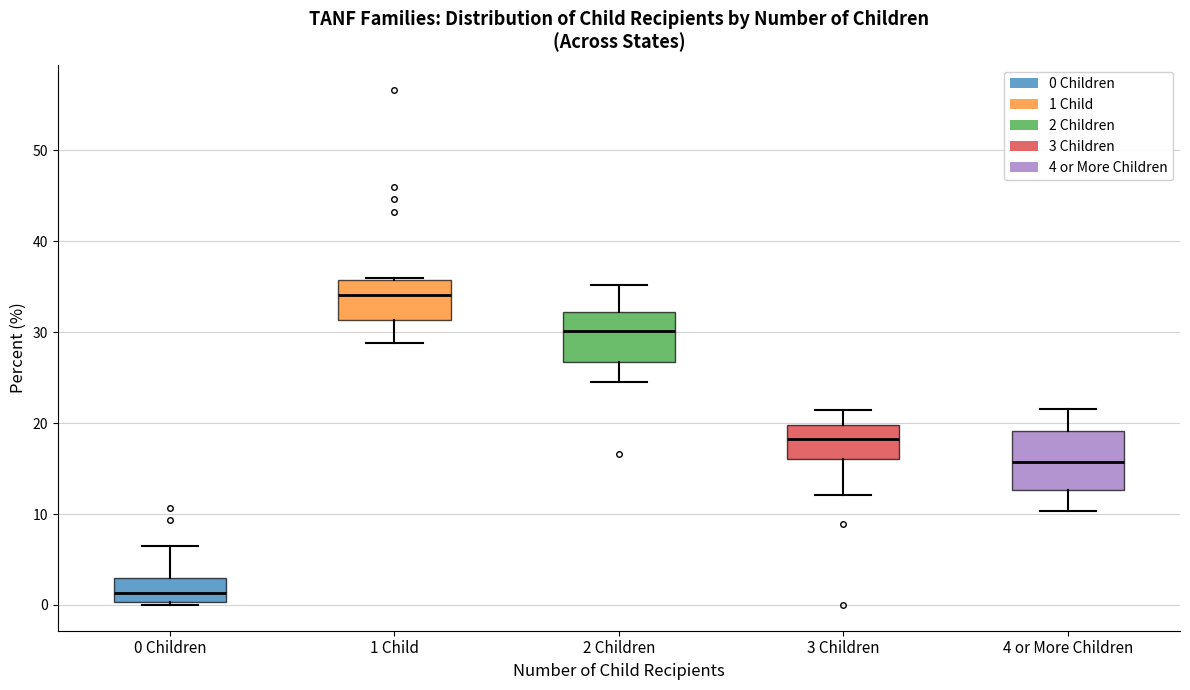

Where is the upper edge of the box for 2 Children on the y-axis? The values are not printed on the chart, so give them approximately, as read against the axis.

32